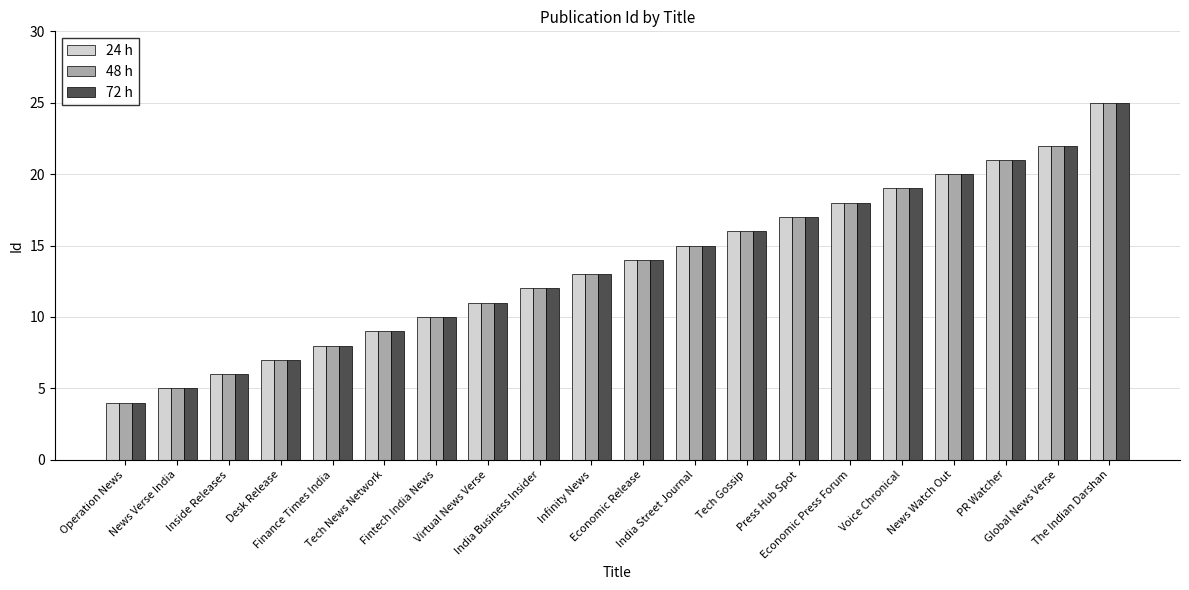

Reading left to right, what are all the values shown in this chart?

24 h: 4	5	6	7	8	9	10	11	12	13	14	15	16	17	18	19	20	21	22	25
48 h: 4	5	6	7	8	9	10	11	12	13	14	15	16	17	18	19	20	21	22	25
72 h: 4	5	6	7	8	9	10	11	12	13	14	15	16	17	18	19	20	21	22	25